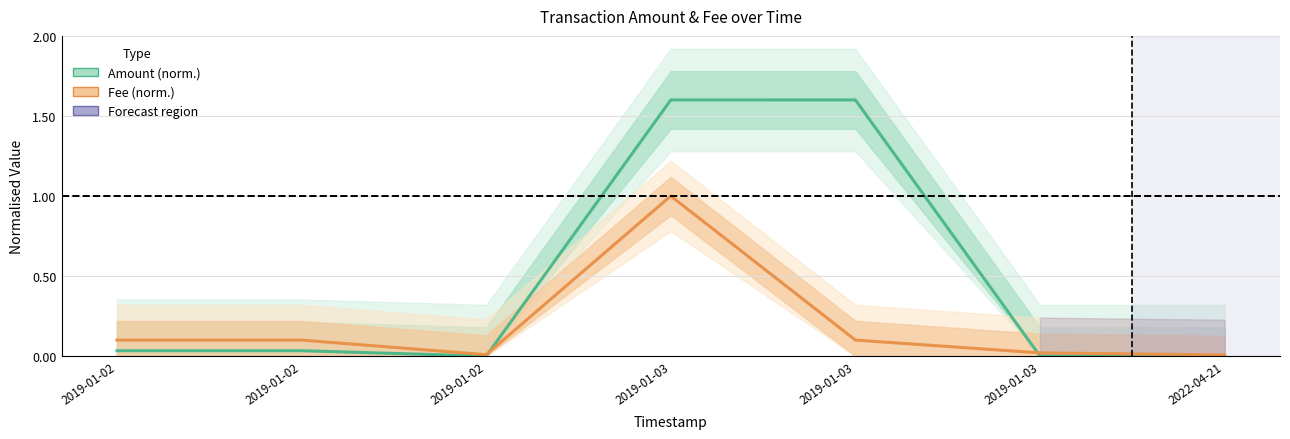

What is the label of the 3rd point from the left?

2019-01-02